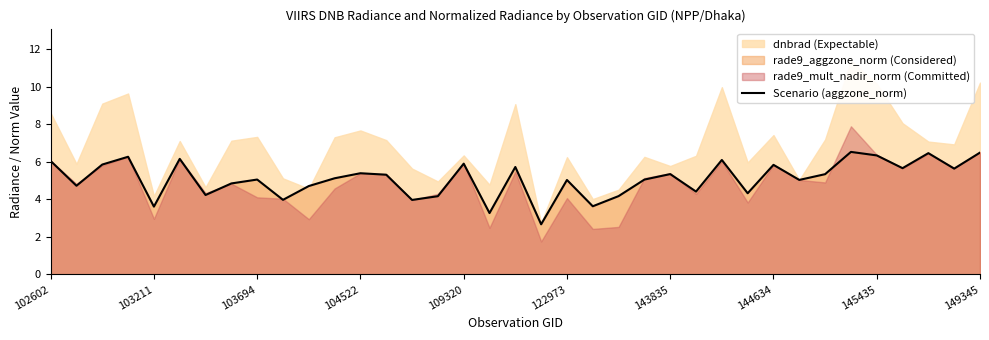

Between 19 and 31, which is larger?

31